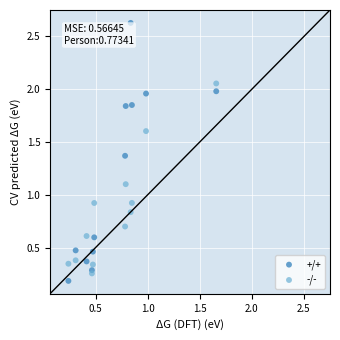

Which series reaches the maximum Y coordinate?

+/+